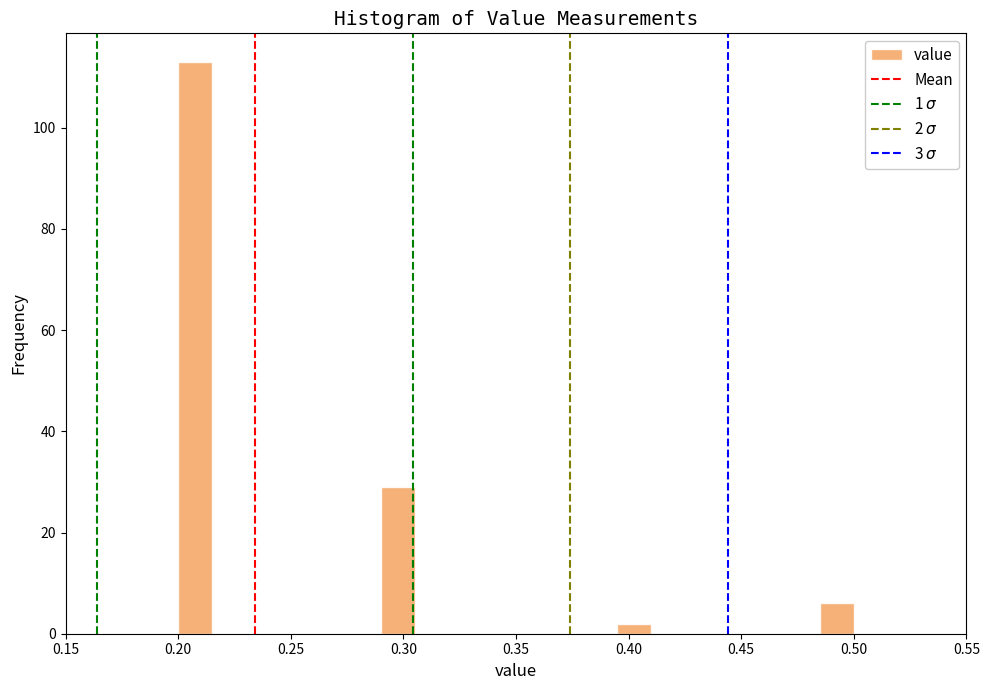

Read against the x-axis, roughly where is the centre of the tallest bar?

0.210